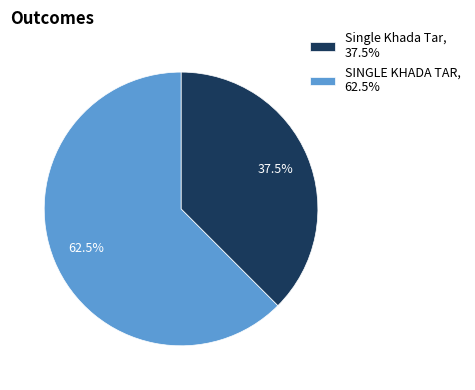

How many slices are in this pie chart?

2